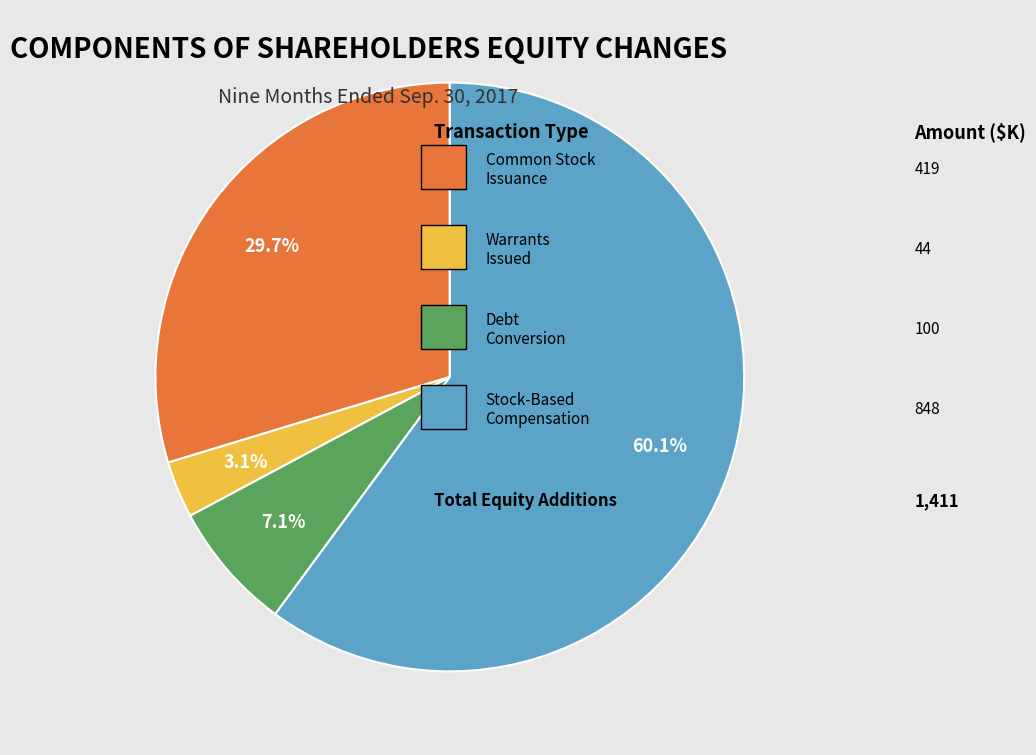

Count the number of slices in the pie.

4